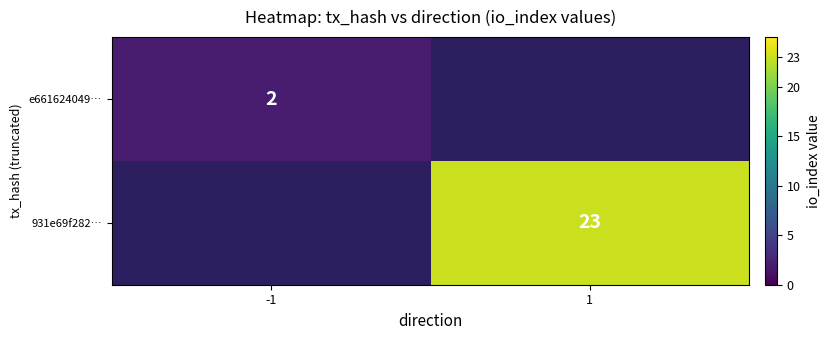

Which label corresponds to the smallest value in the chart?

-1